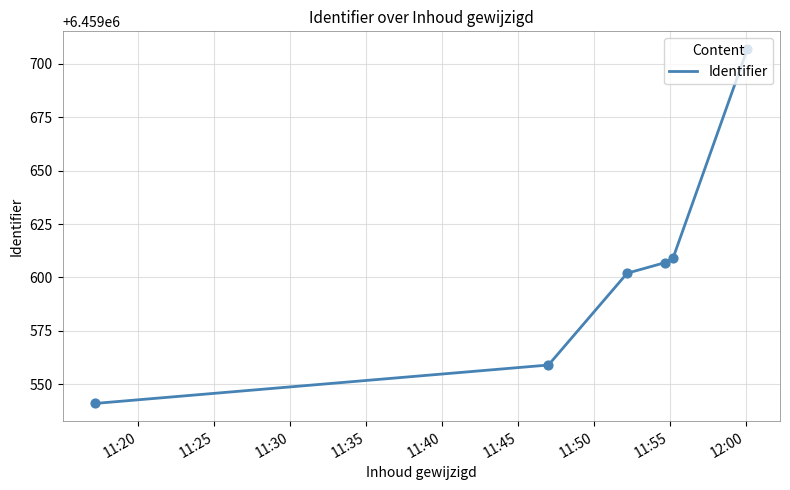

True or false: there are more than 2 points higher than both neighbors.

False